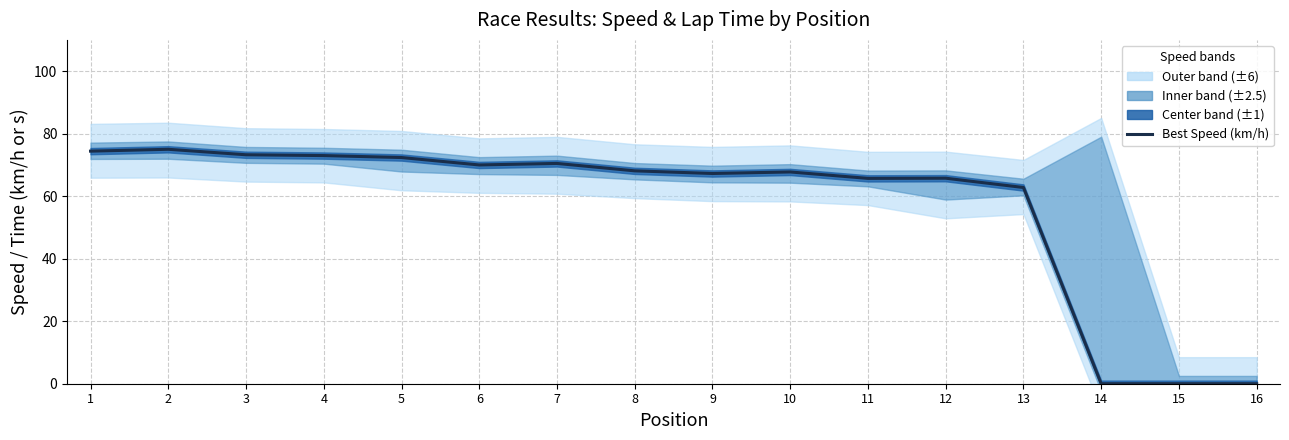

List the labels in order of value, smallest first.

14, 15, 16, 13, 11, 12, 9, 10, 8, 6, 7, 5, 4, 3, 1, 2